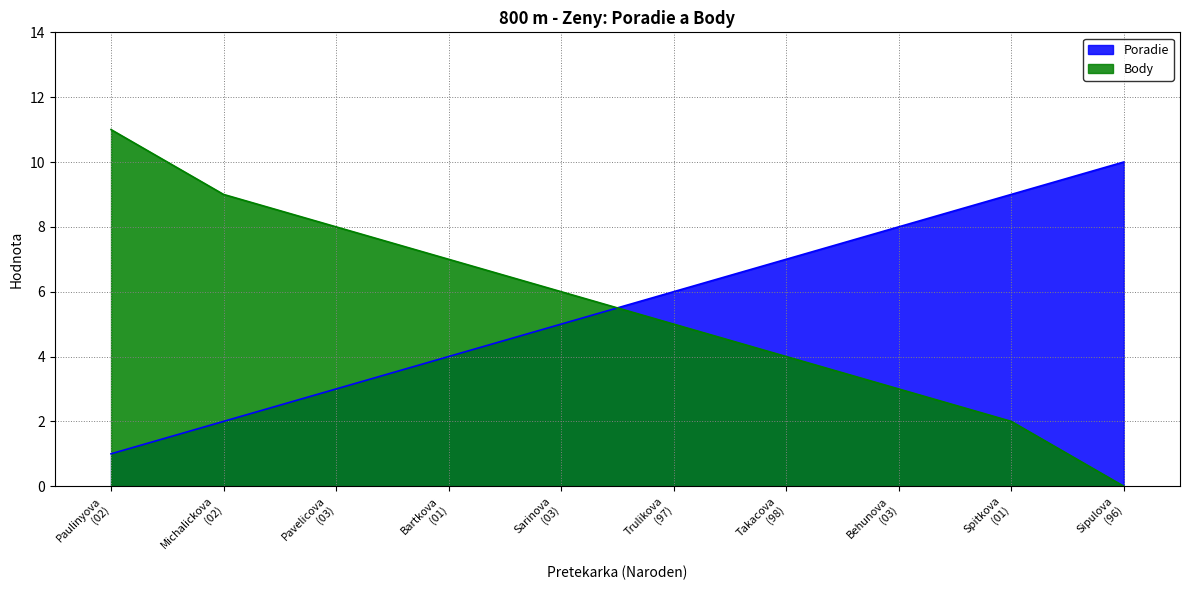

Where do Body and Poradie first cross each other?

Sarinova
(03) and Trulikova
(97)